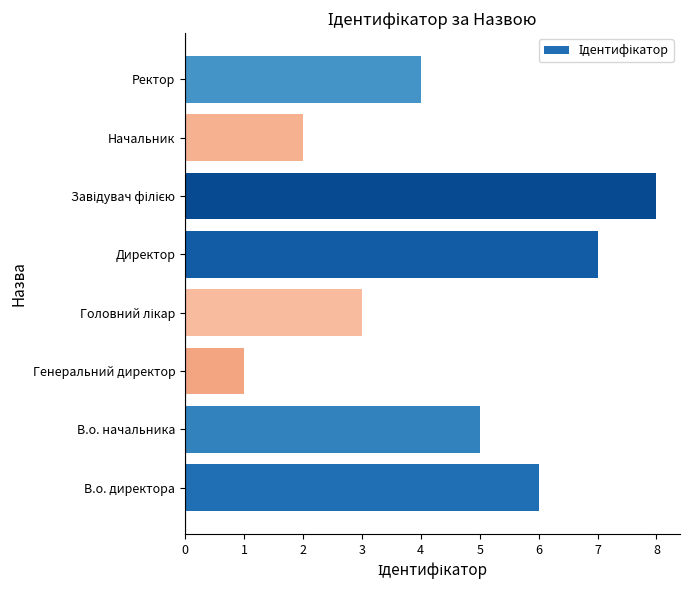

Is it true that the value at В.о. директора is 2?

False